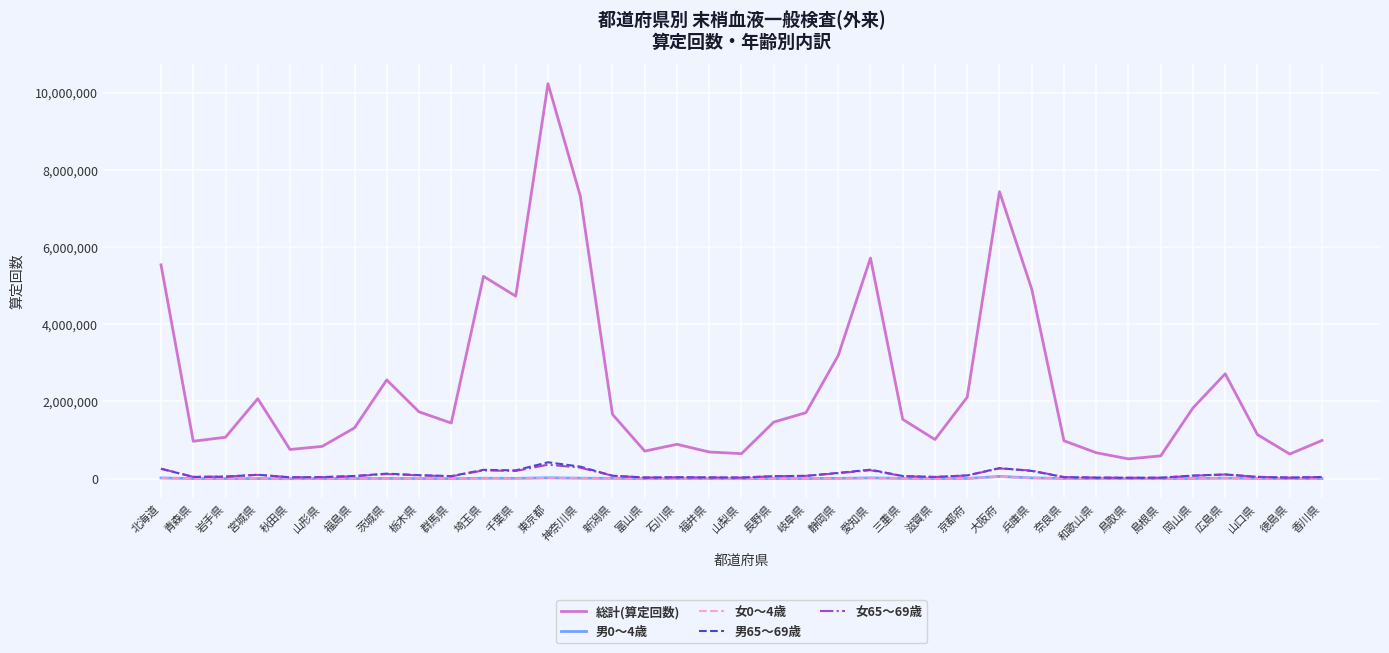

The value of 総計(算定回数) at 三重県 is 1536787. True or false?

True